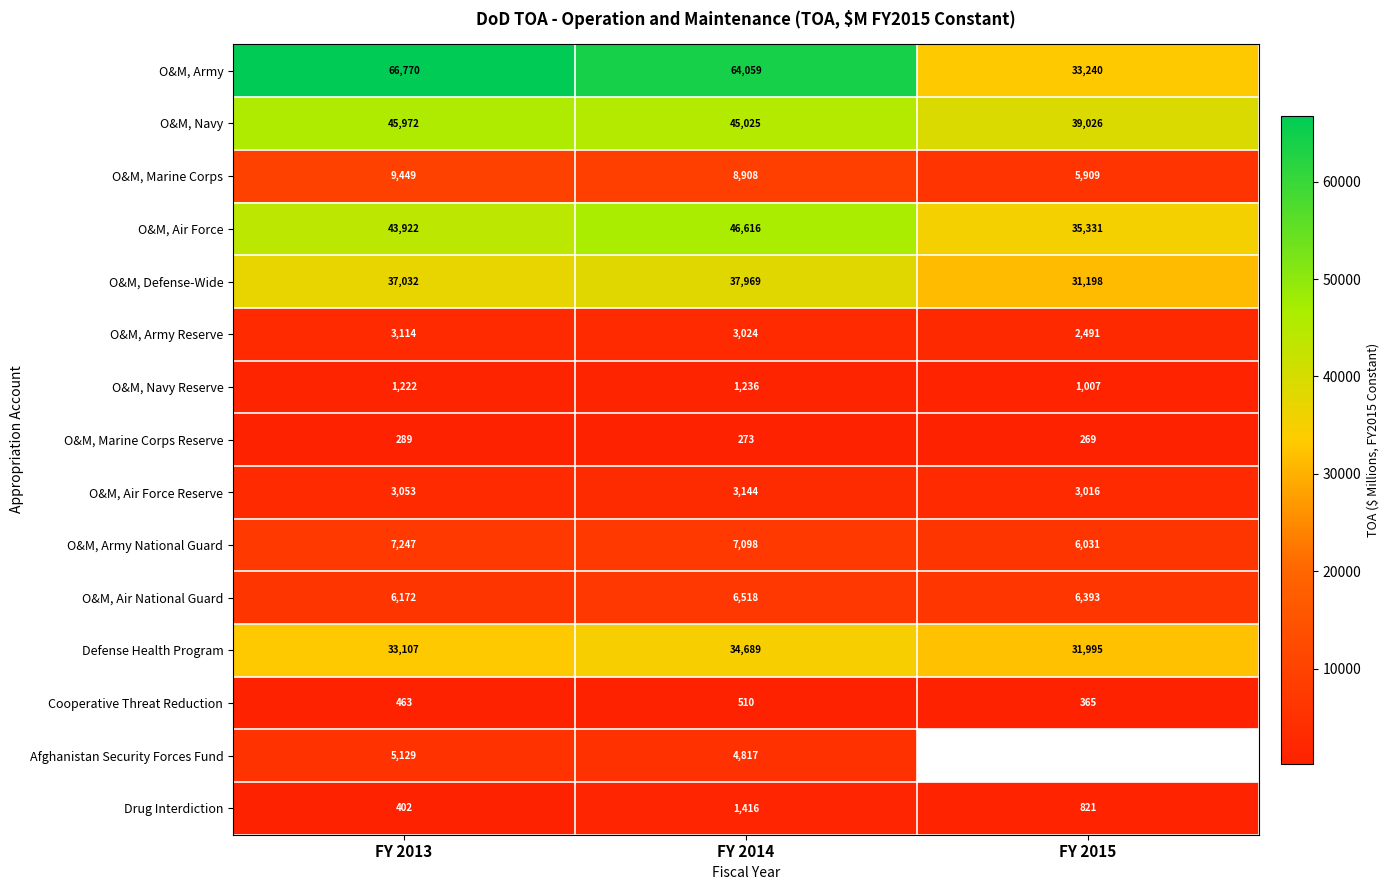

Which category has the highest value across all series?

FY 2013